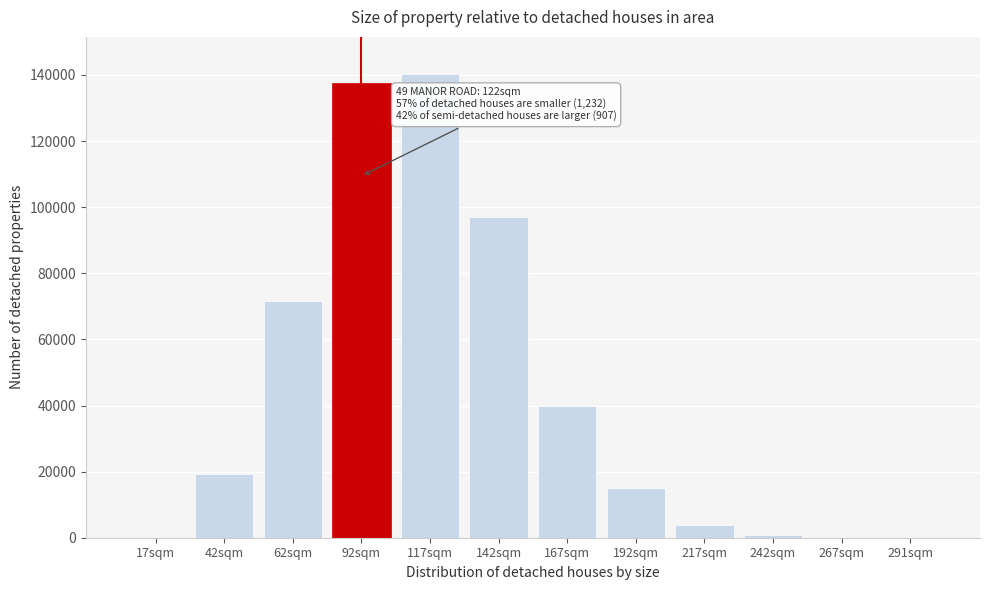

Where is the data nearest to the value 70159?

62sqm